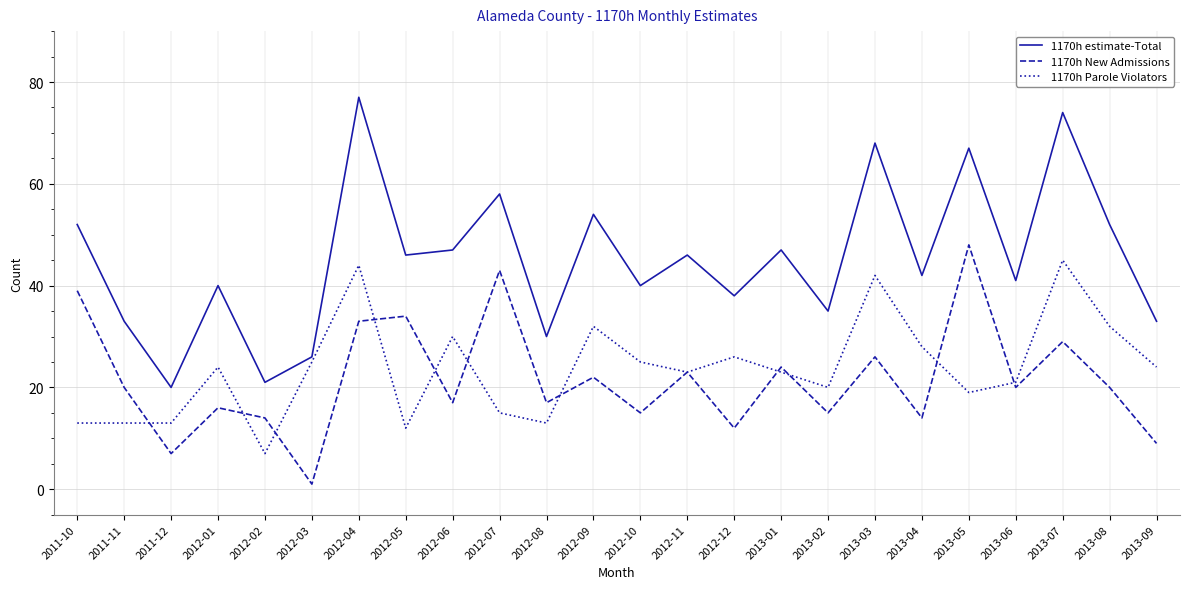

What is the difference between the highest and lowest values at 2013-08?

32